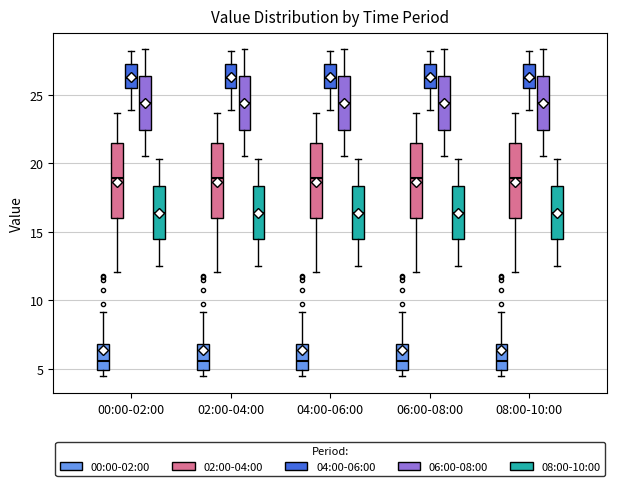

Where is the upper edge of the box for 00:00-02:00 (04:00-06:00) on the y-axis? The values are not printed on the chart, so give them approximately, as read against the axis.

27.0